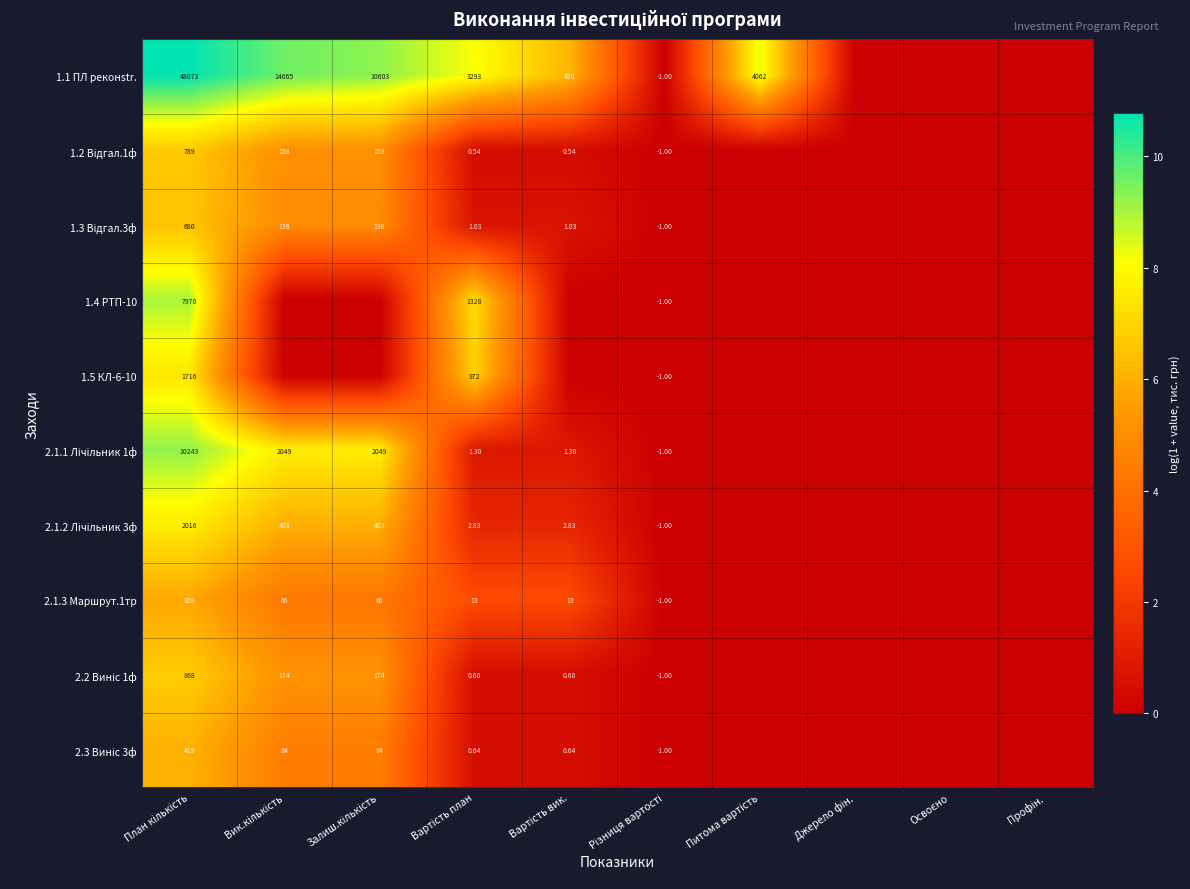

Count the number of categories in the chart.

10